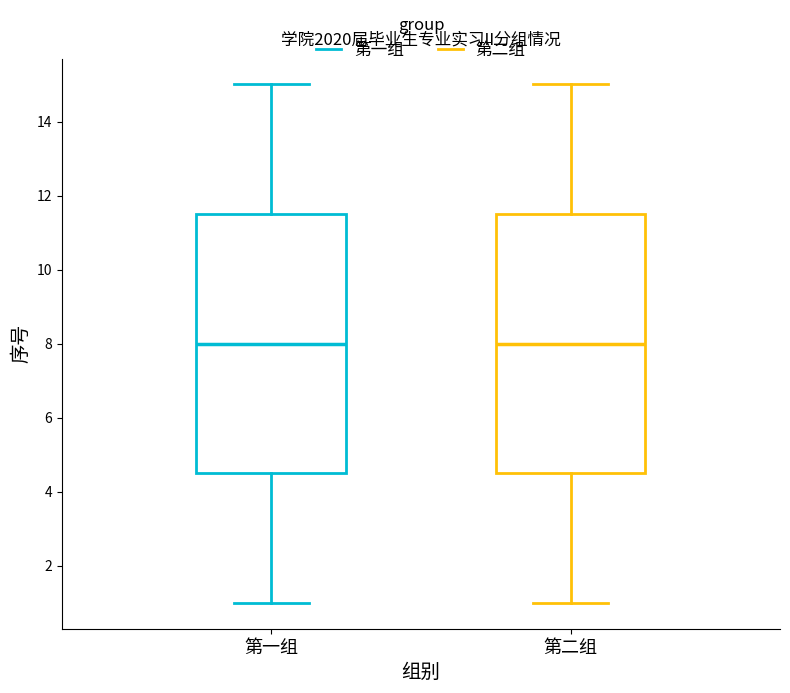

Reading left to right, transcribe this box plot: for each box, give where its median line is, the range the box spans, and where its two whiskers end, as read against the y-axis. The values are not printed on the chart, so give them approximately, as read against the axis.

第一组: median 8.0, box 4.6 to 11.6, whiskers 1.0 to 15.0
第二组: median 8.0, box 4.6 to 11.6, whiskers 1.0 to 15.0